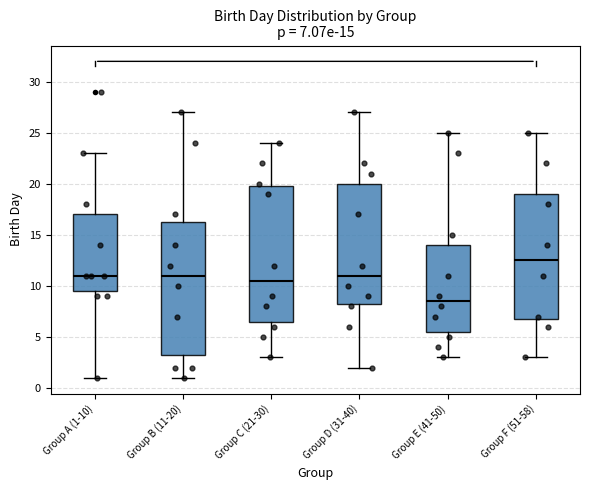

Which box has the highest median line?

Group F (51-58)